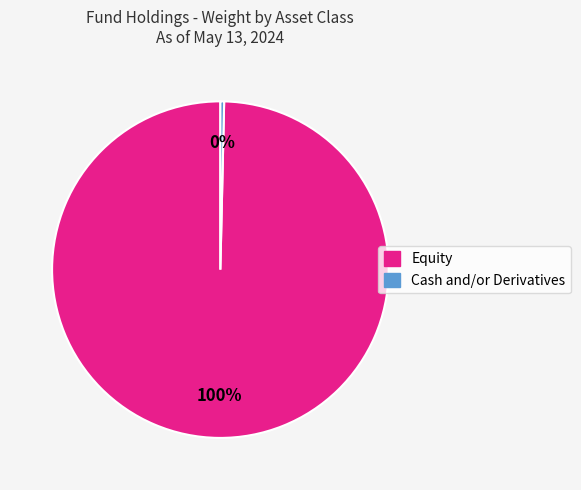

How many segments does this pie chart have?

2